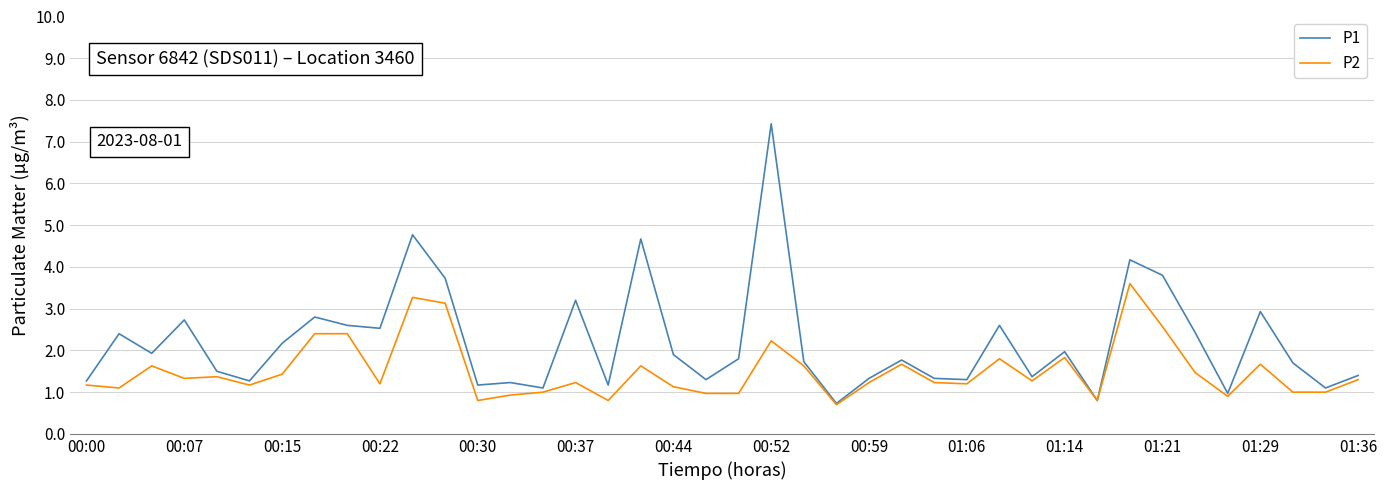

Which series has the largest total across all categories?

P1